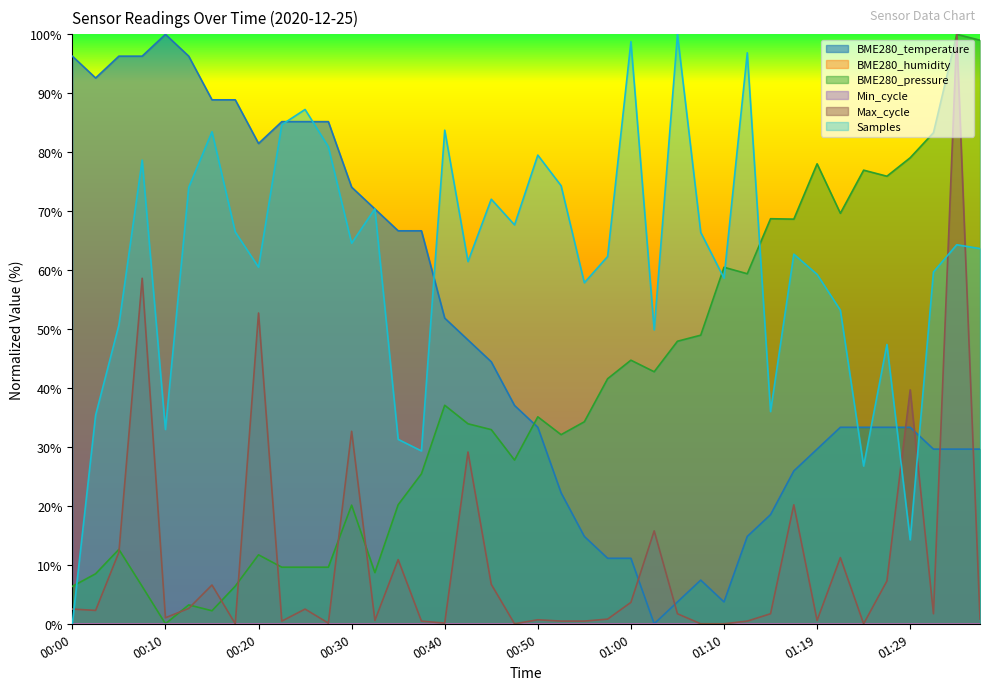

What is the maximum value shown in the chart?

100.0